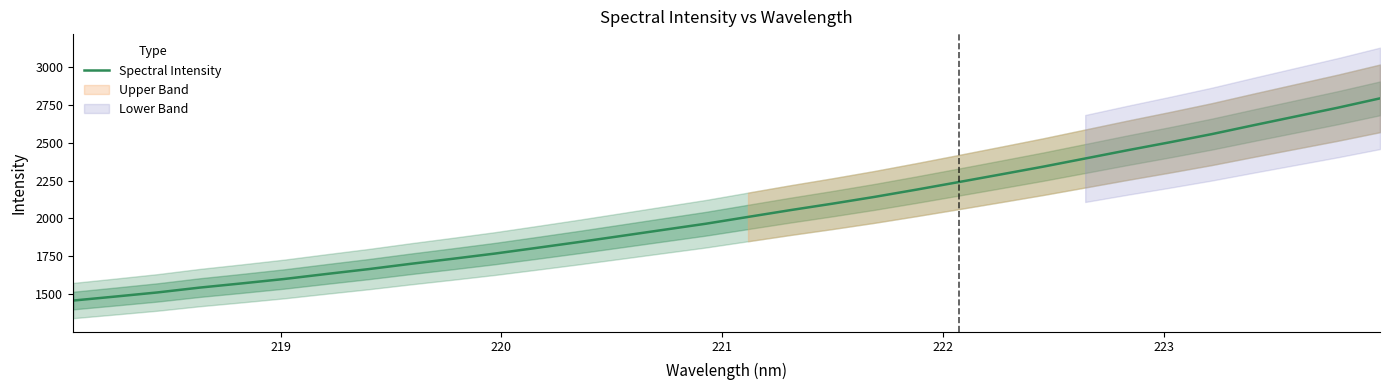

How many lines are shown in the chart?

1